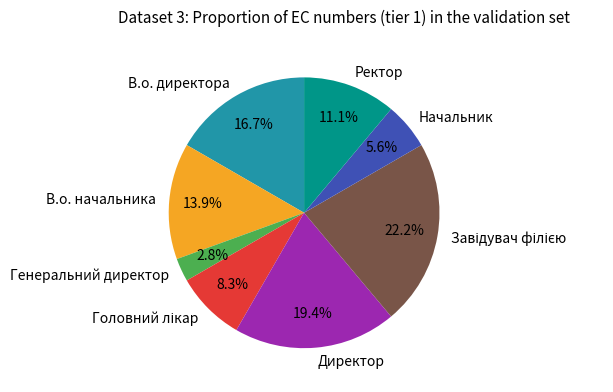

How much of the chart is everything except В.о. начальника?

86.1%